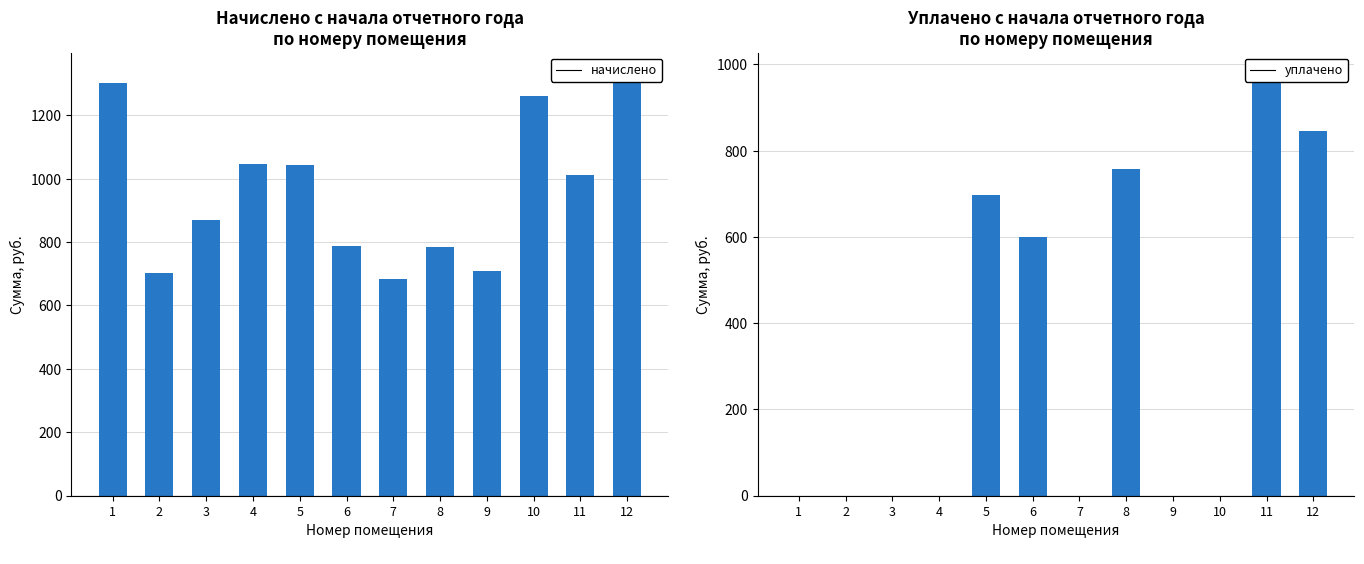

Read the уплачено value at 8.

758.0